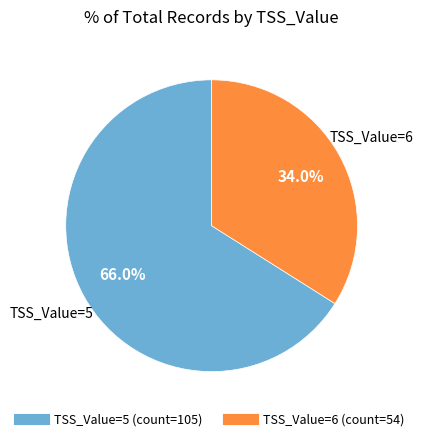

Is there a majority slice in this chart?

Yes